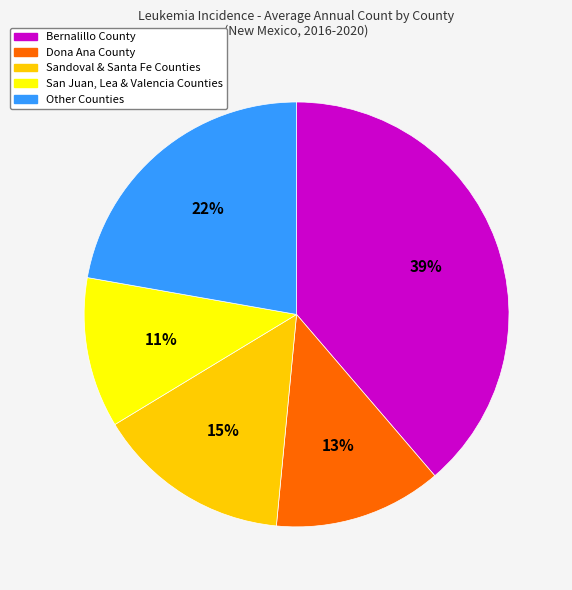

To the nearest percent, what is the difference between the Other Counties and Sandoval & Santa Fe Counties slice percentages?

7%